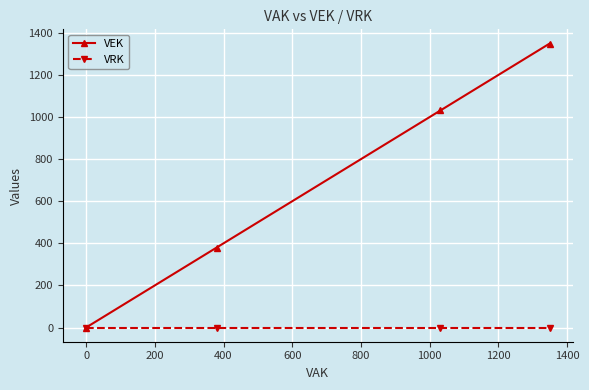

Which series has the widest spread of values?

VEK